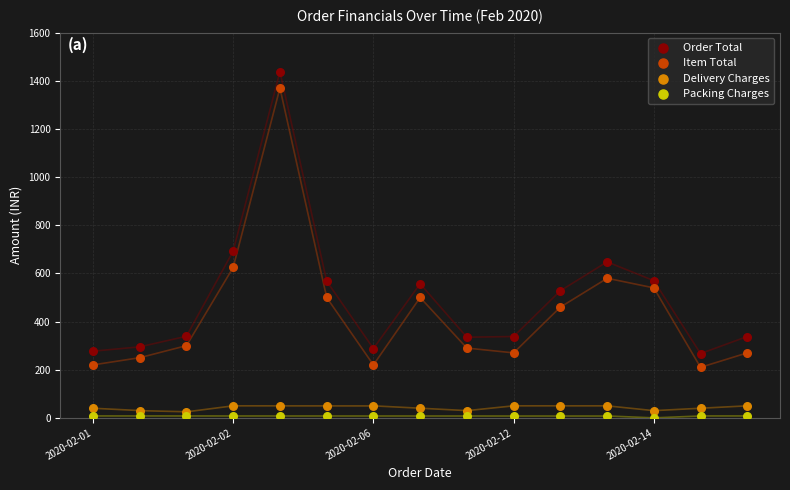

Which series reaches the maximum Y coordinate?

Order Total